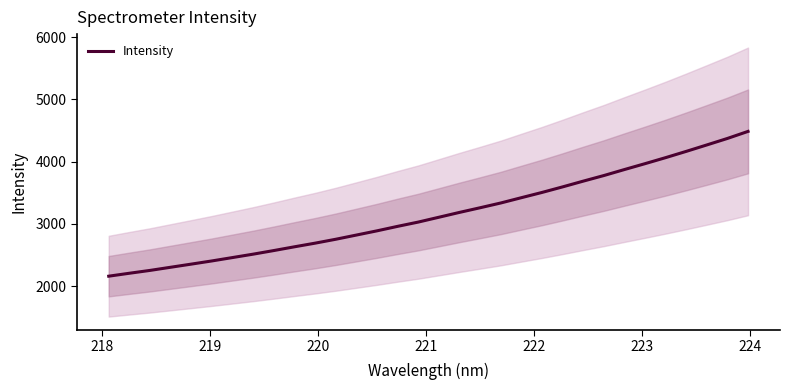

How many data points are less than 3107?

16